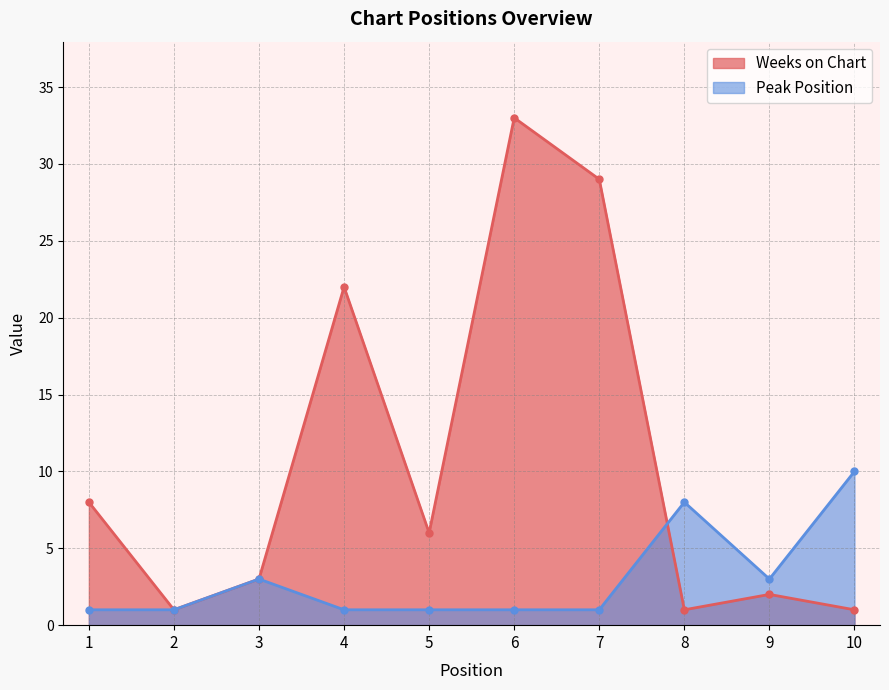

Where is Peak Position nearest to the value 5?

3